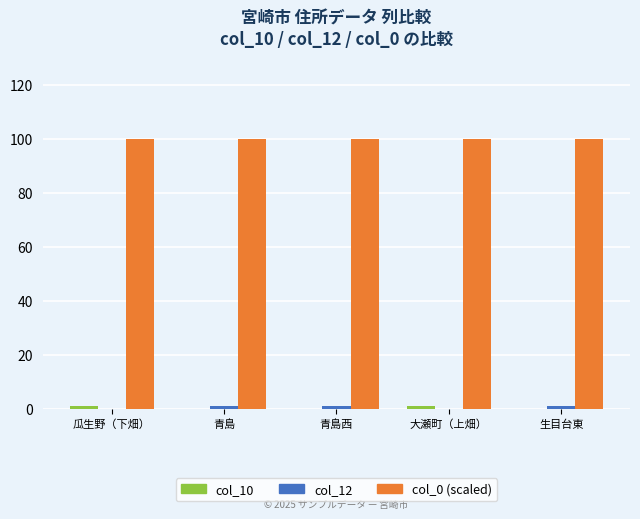

The value of col_0 (scaled) at 生目台東 is 100. True or false?

True